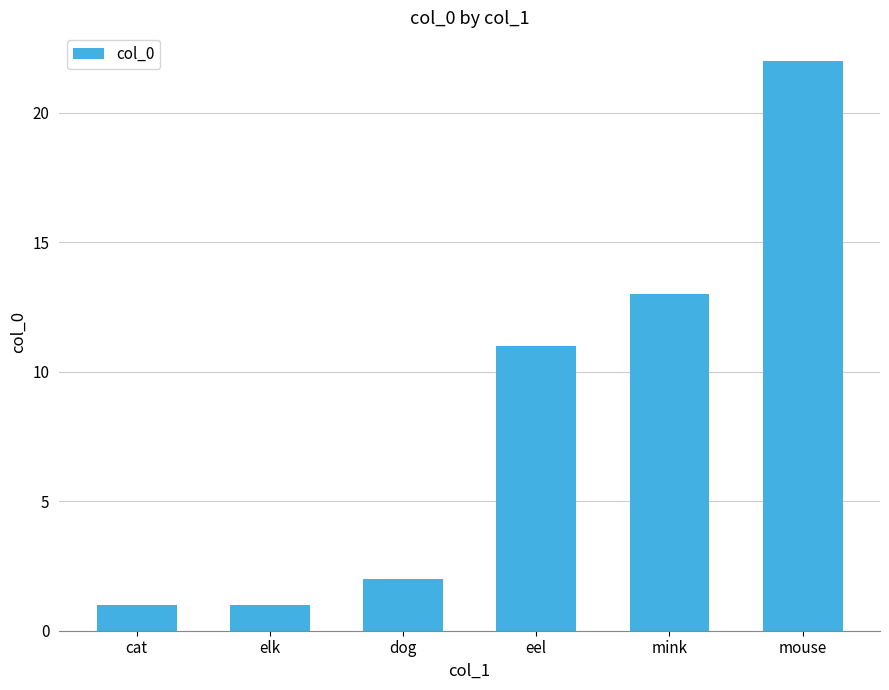

Is it true that the value at mink is 13?

True